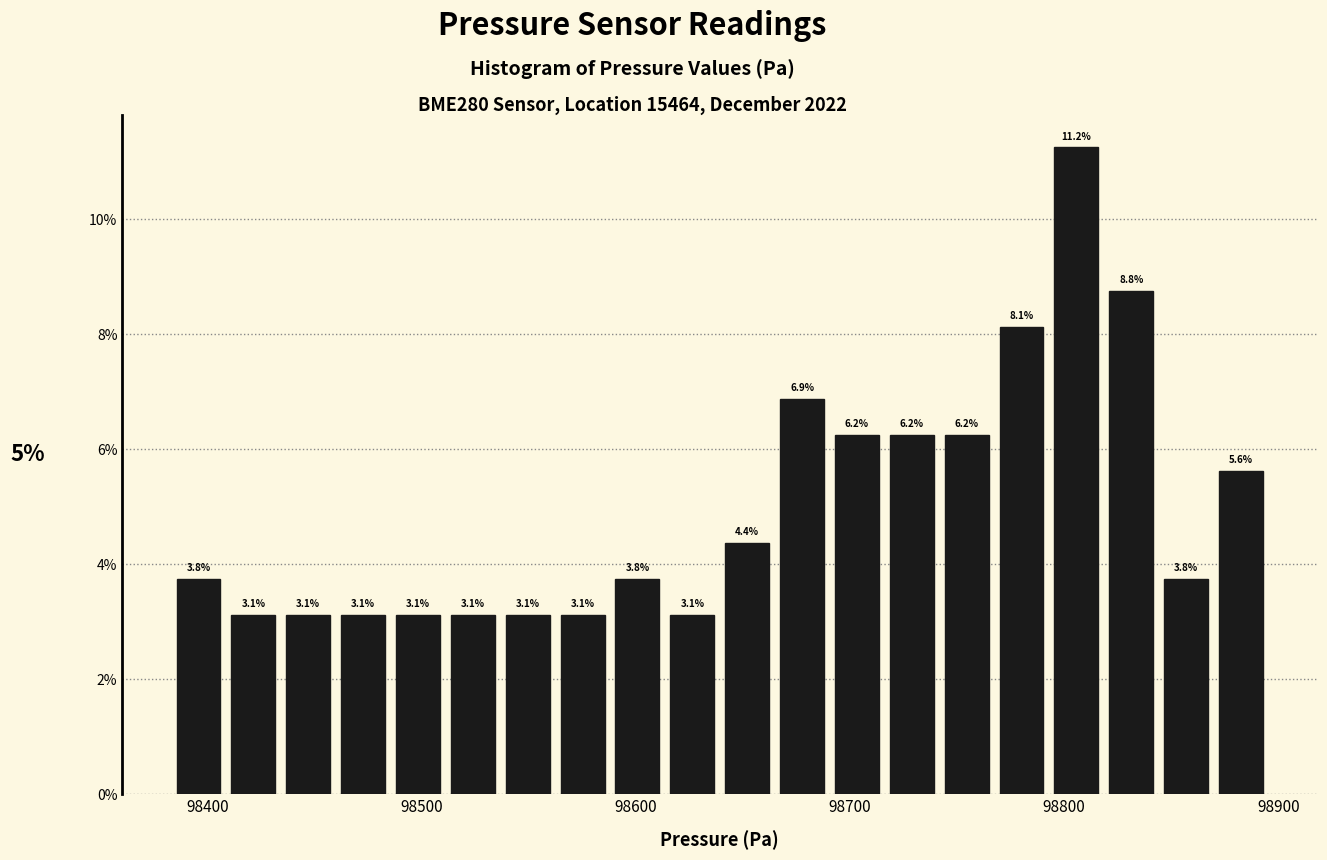

Around what value on the x-axis is the tallest bar? Give the approximate position of its centre, as read against the axis.

98810